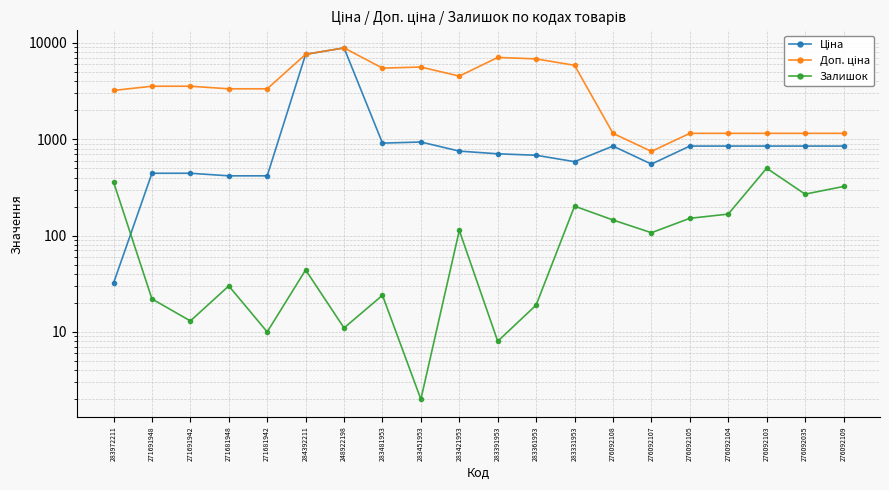

What position from the left is 283421953?

10